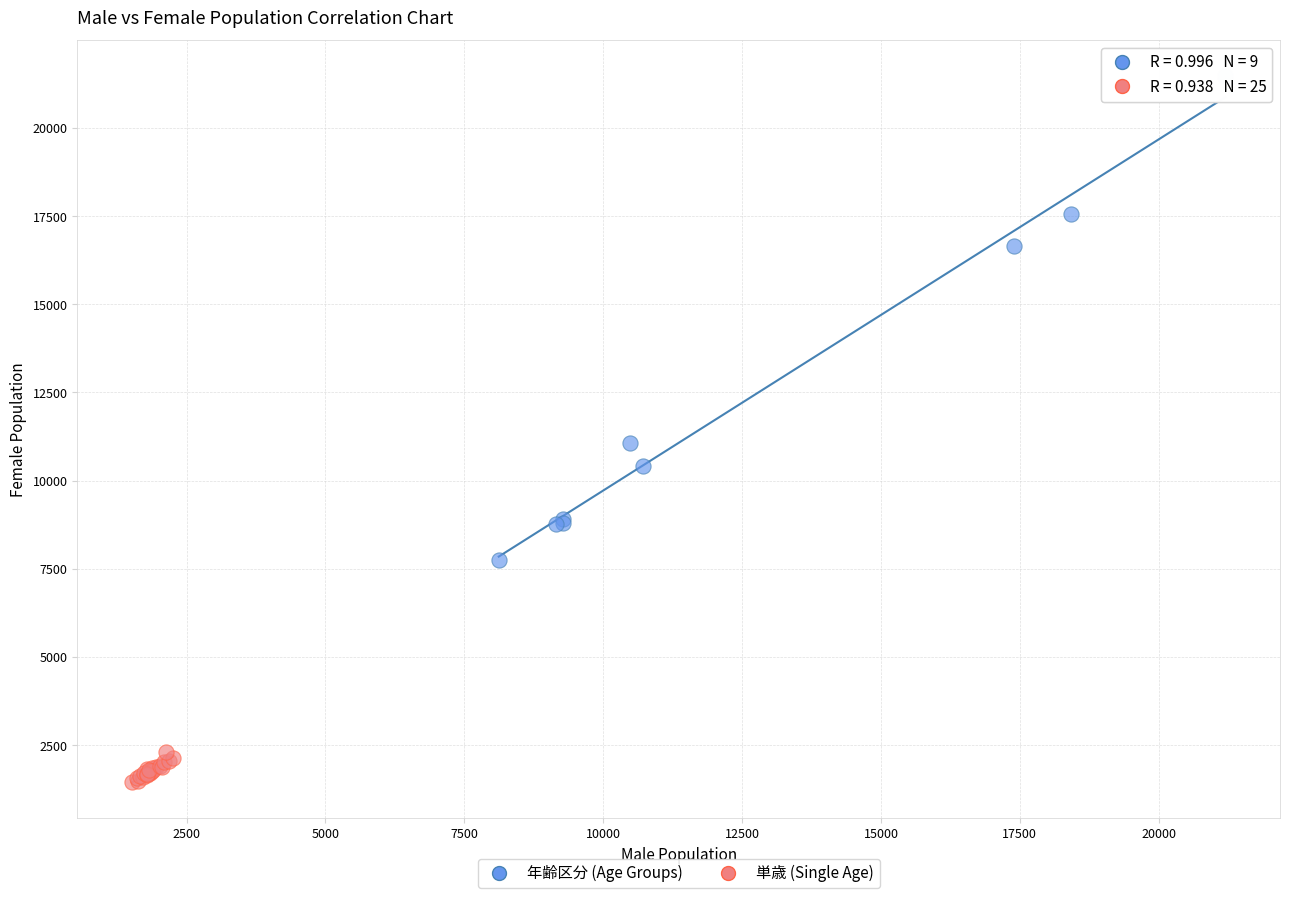

Which series has the widest spread of Y values?

年齢区分 (Age Groups)